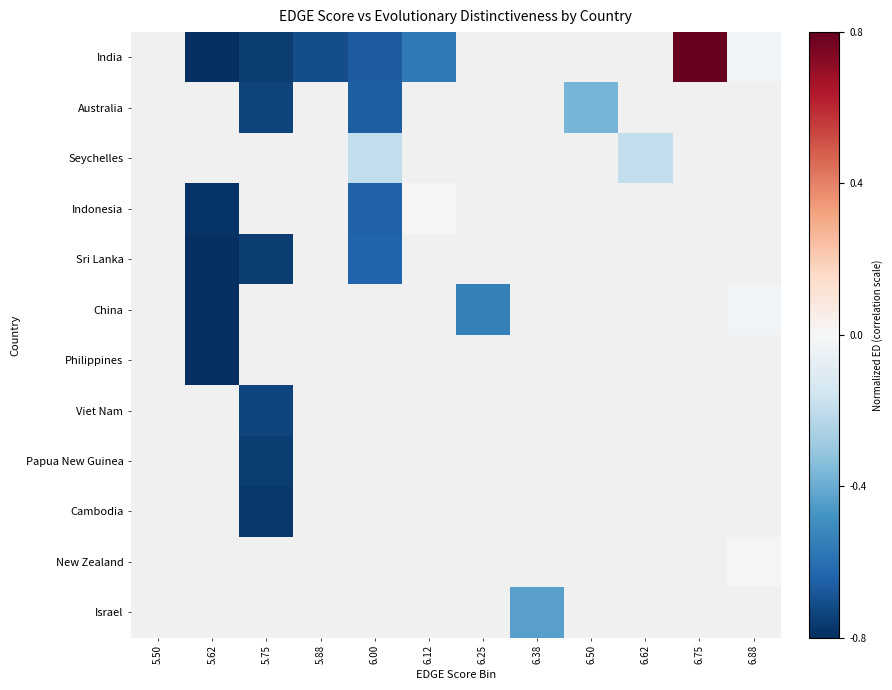

Which series changed the most between 5.88 and 6.12?

India